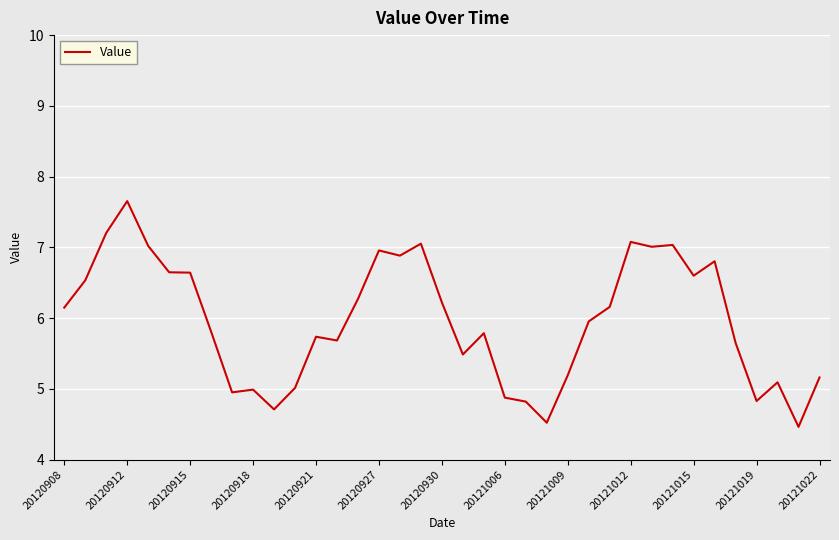

What is the difference between the maximum and minimum values?

3.2